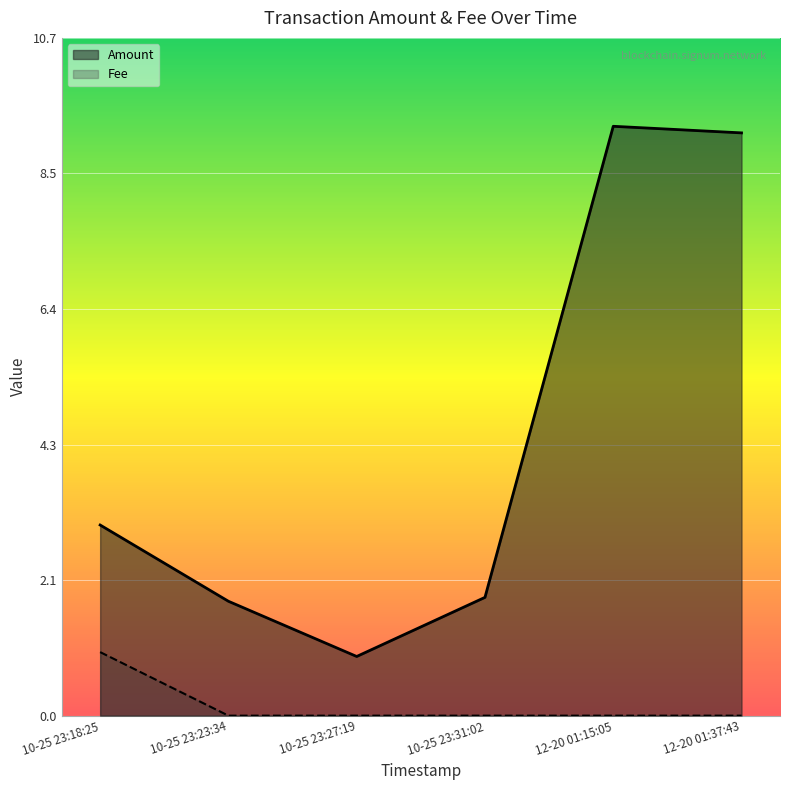

At how many categories does at least one series exceed 8?

2